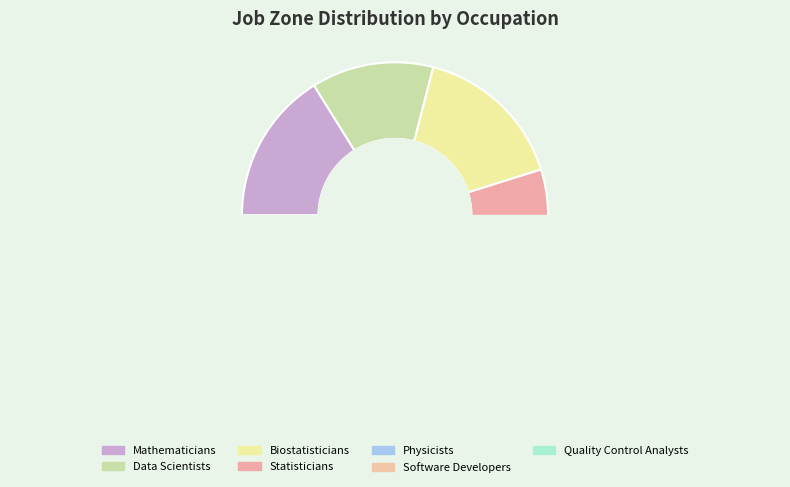

What is the largest slice in the pie chart?

Mathematicians